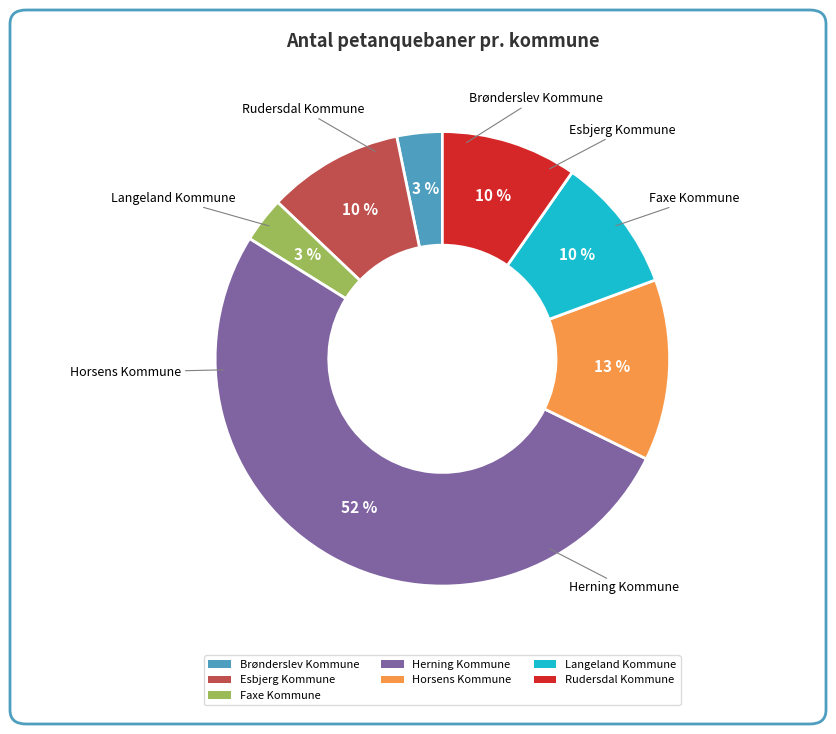

Which slice is the largest?

Herning Kommune